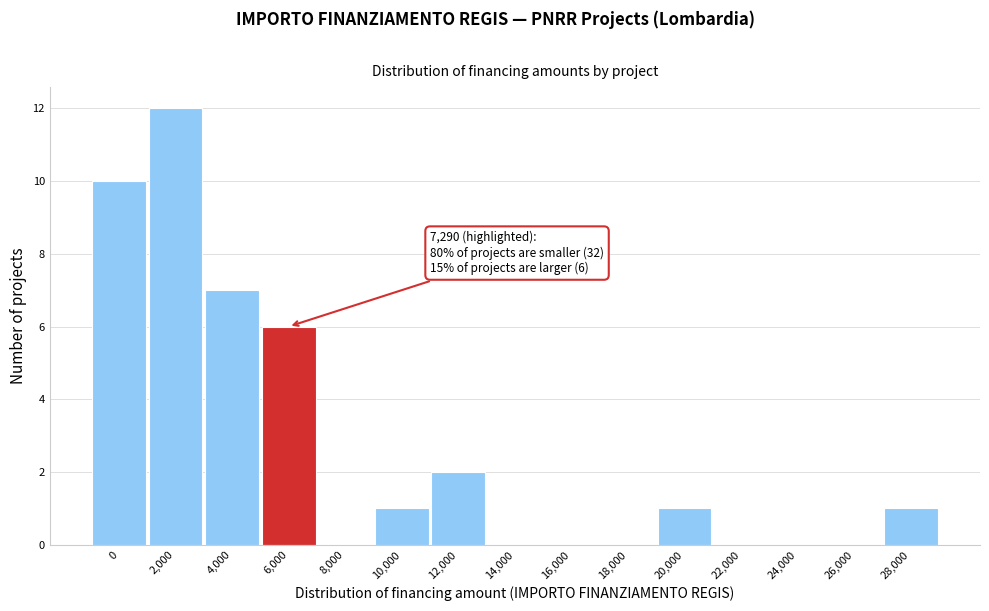

Reading left to right, list all the values displayed in this chart.

0=10	2,000=12	4,000=7	6,000=6	8,000=0	10,000=1	12,000=2	14,000=0	16,000=0	18,000=0	20,000=1	22,000=0	24,000=0	26,000=0	28,000=1